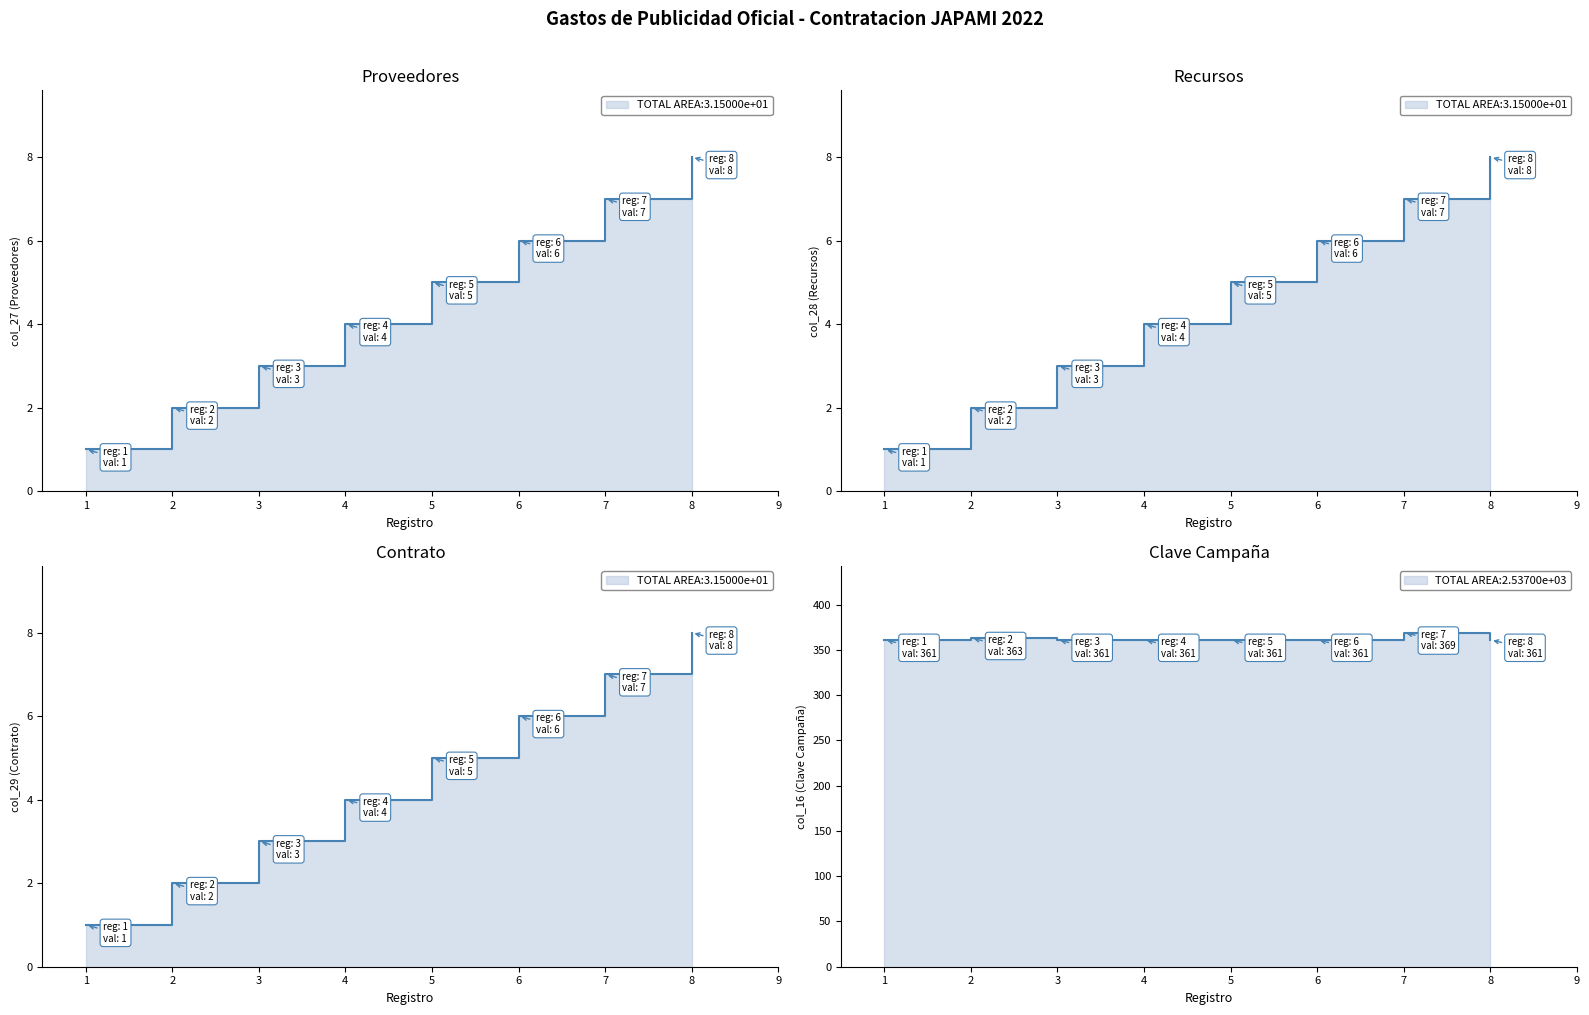

Read the Respecto a los proveedores value at 1.

1